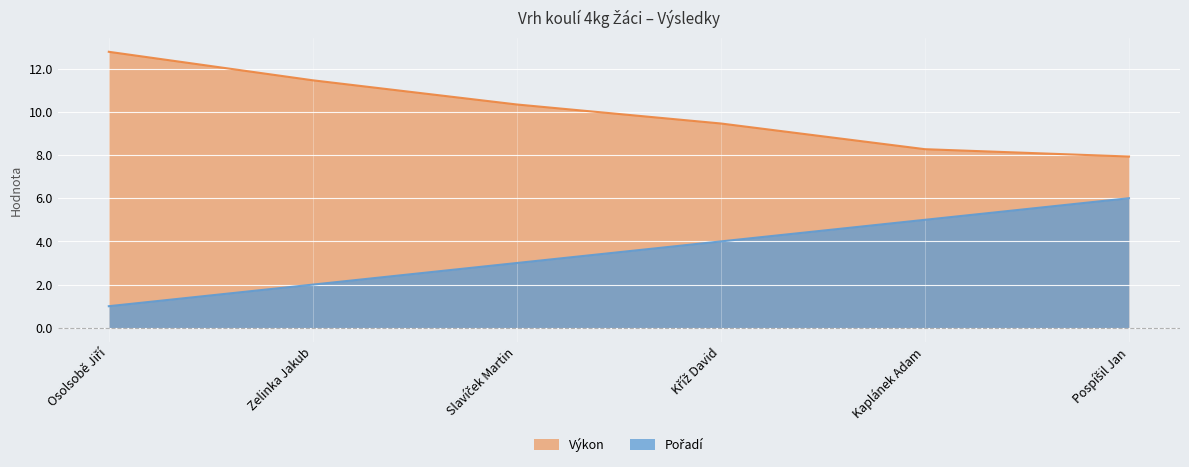

The Výkon series shows 10.3 at Slavíček Martin. True or false?

True